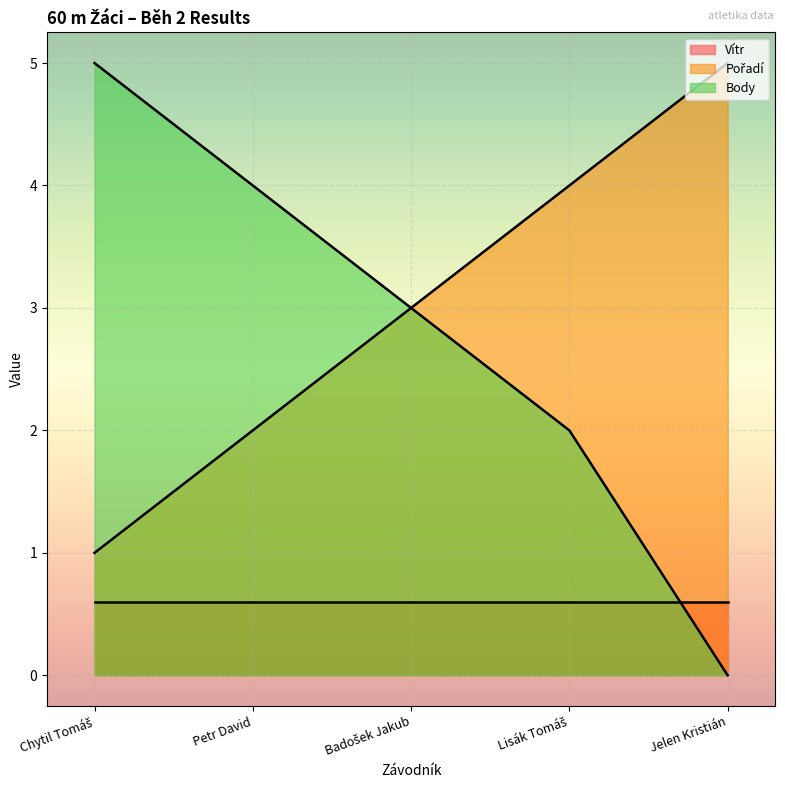

True or false: Body has more than 0 points higher than both neighbors.

False